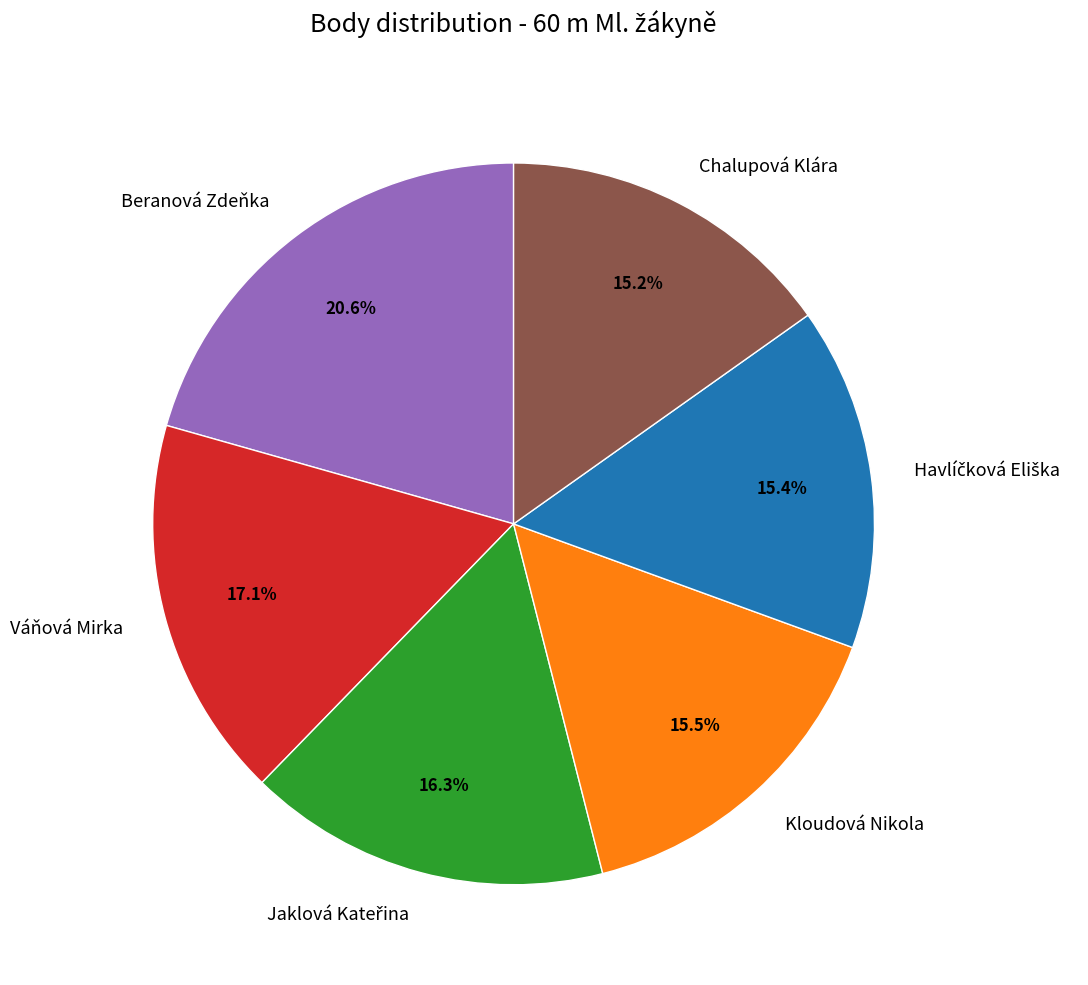

To the nearest percent, what is the average slice percentage?

17%